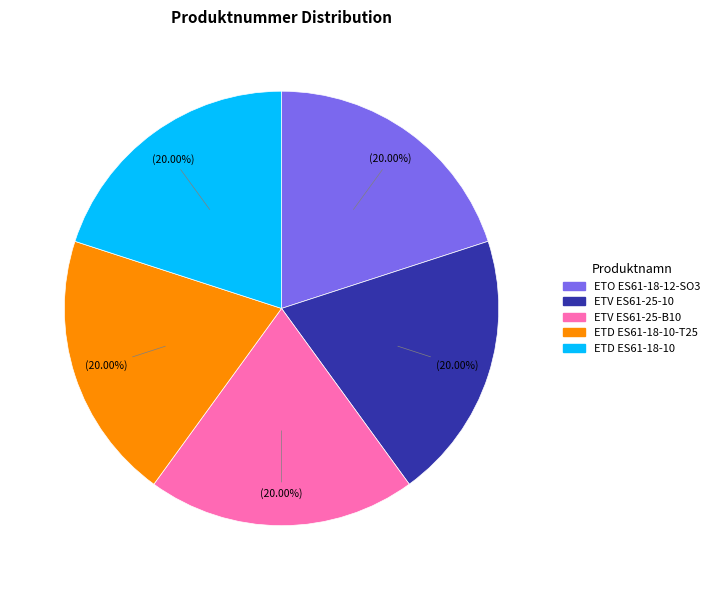

Approximately how many times larger is the value at ETD ES61-18-10 compared to ETV ES61-25-B10?

1.0